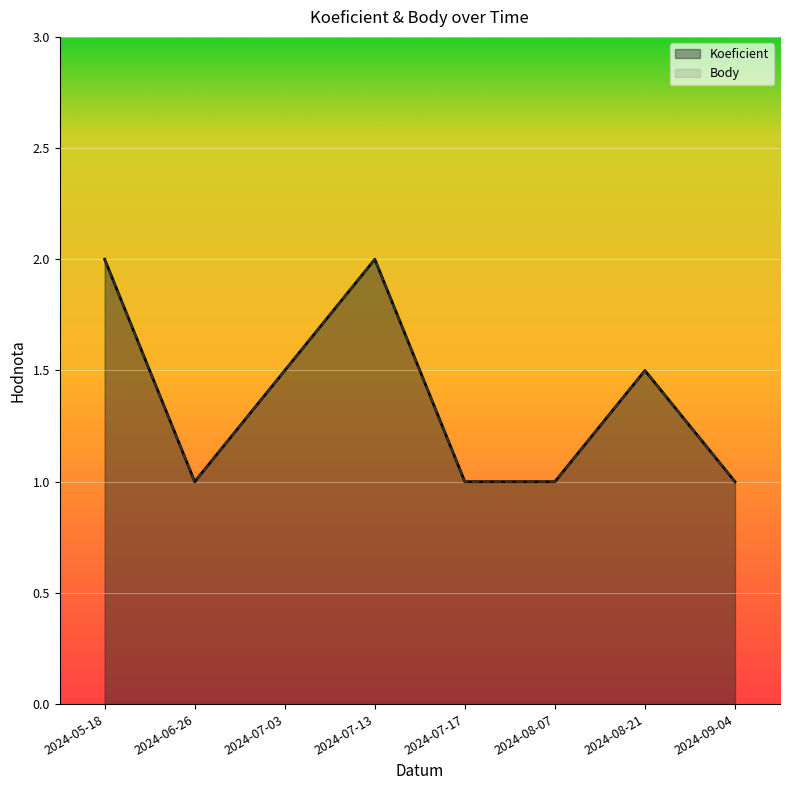

What is the smallest value displayed?

1.0